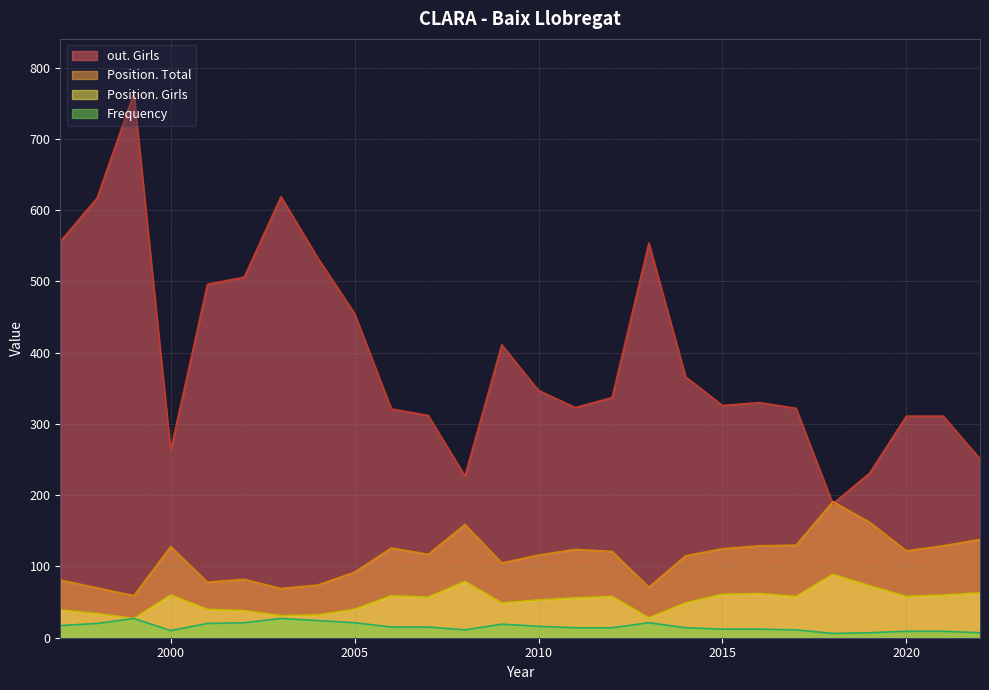

At 2018, list the series in order from largest to smallest.

Position. Total, out. Girls, Position. Girls, Frequency